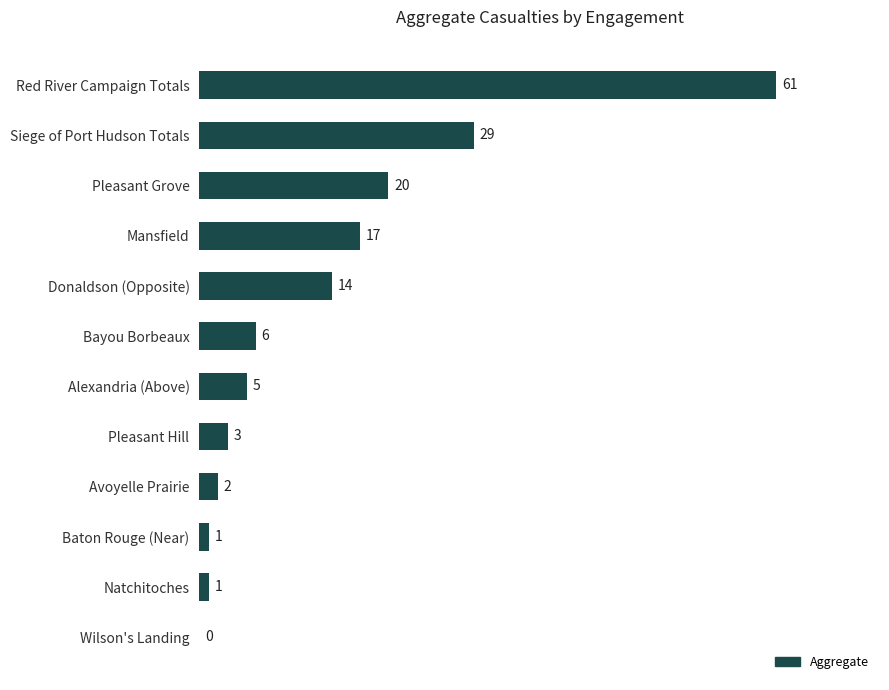

How many data points does each series have?

12